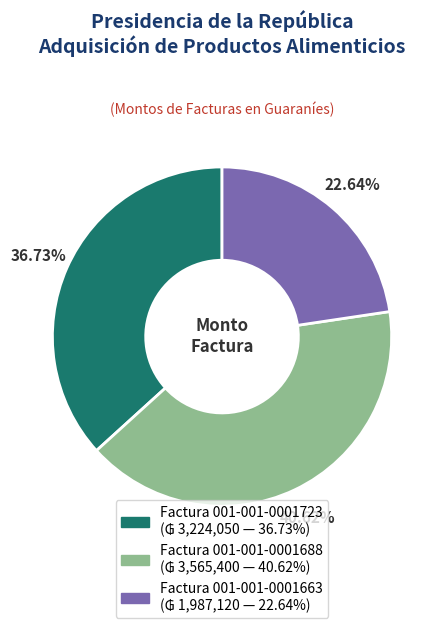

Does any single category account for the majority?

No